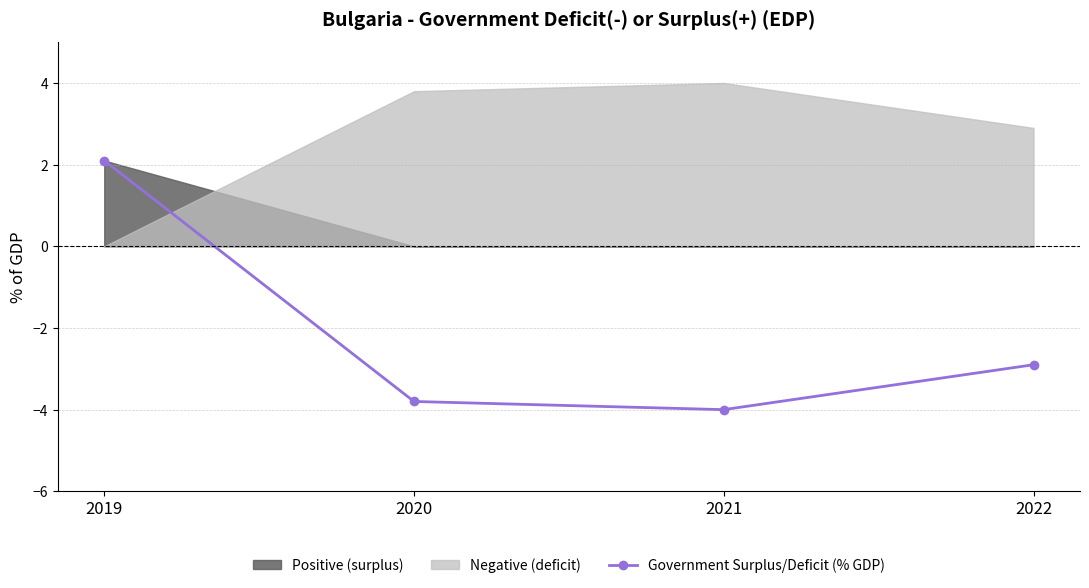

What is the value of the 4th point from the left?

-2.9